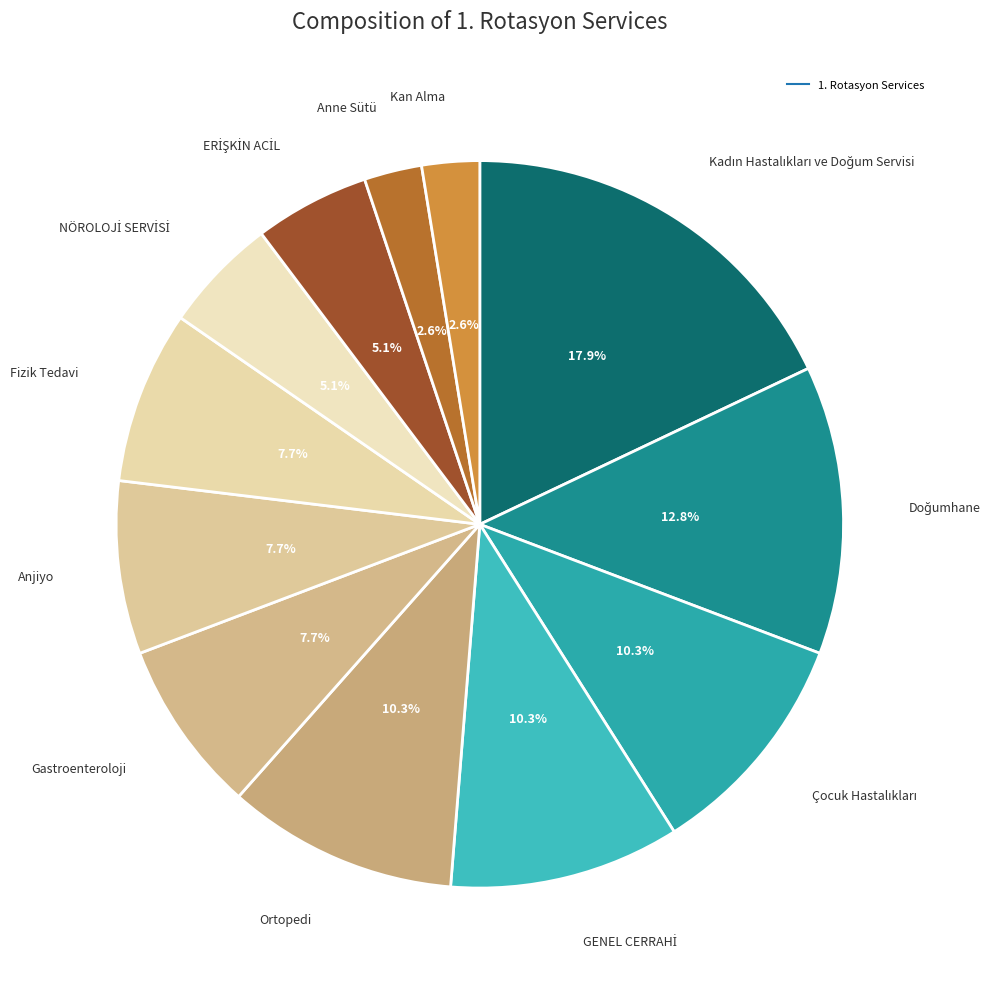

How many segments does this pie chart have?

12